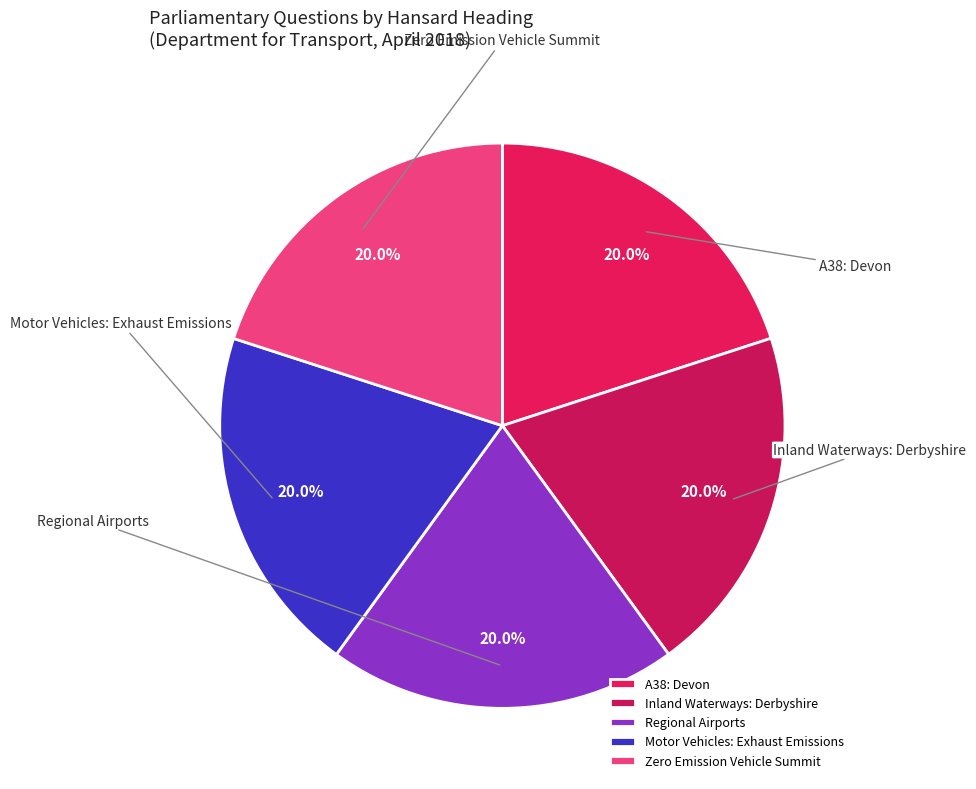

Is it true that Inland Waterways: Derbyshire is 11% of the pie?

False